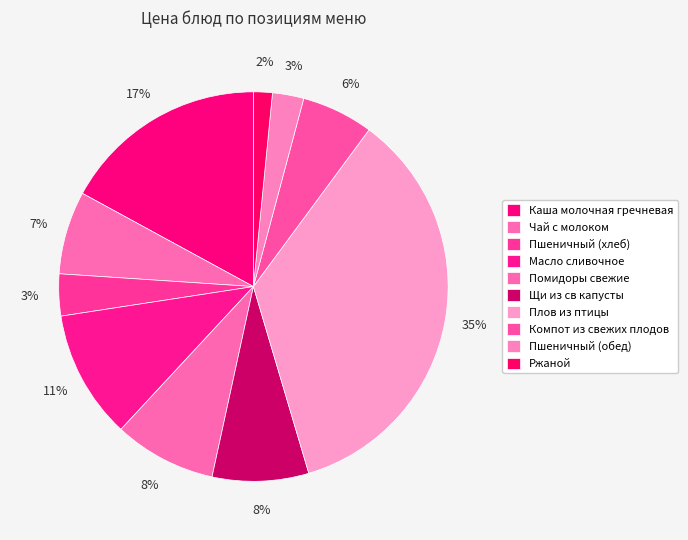

What percentage is the Чай с молоком slice, to the nearest percent?

7%